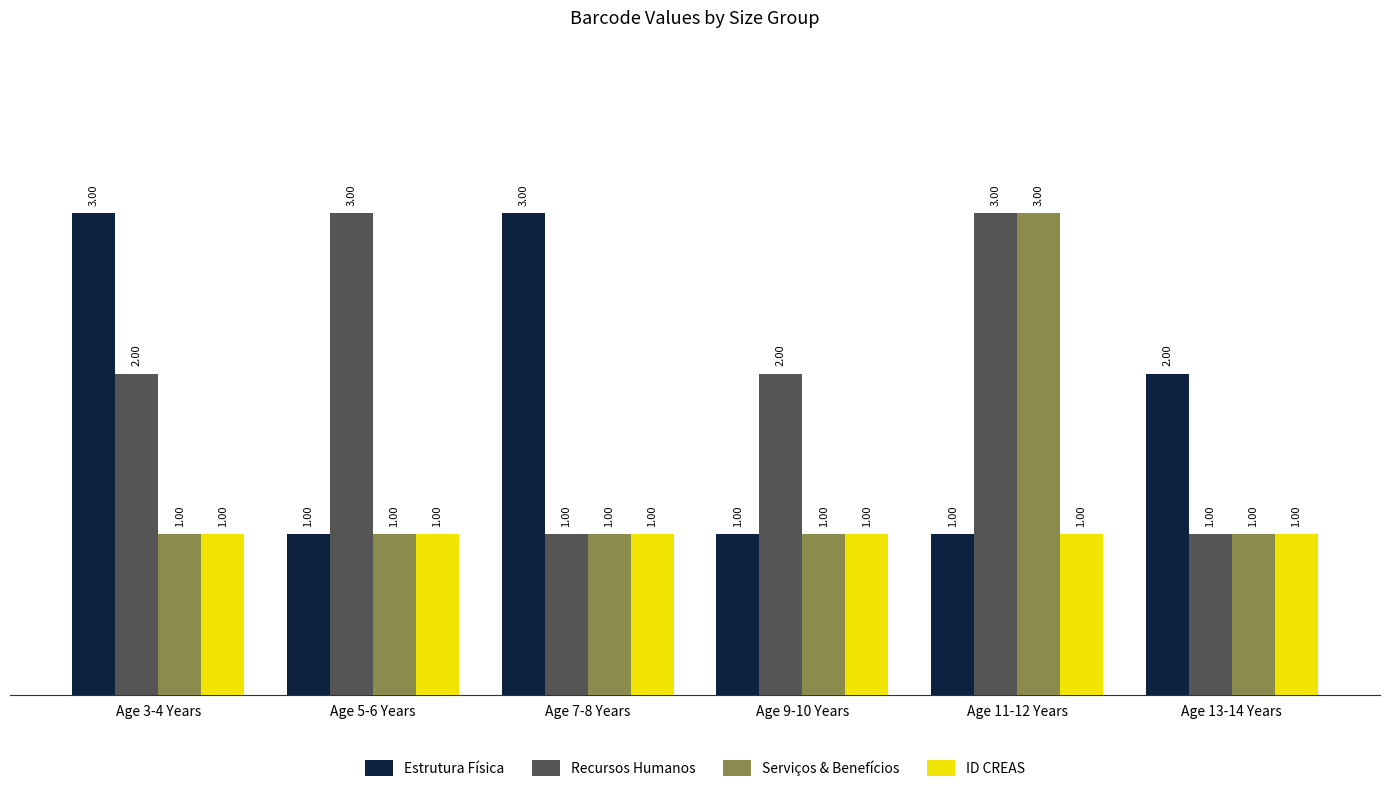

What is the maximum value for ID CREAS?

1